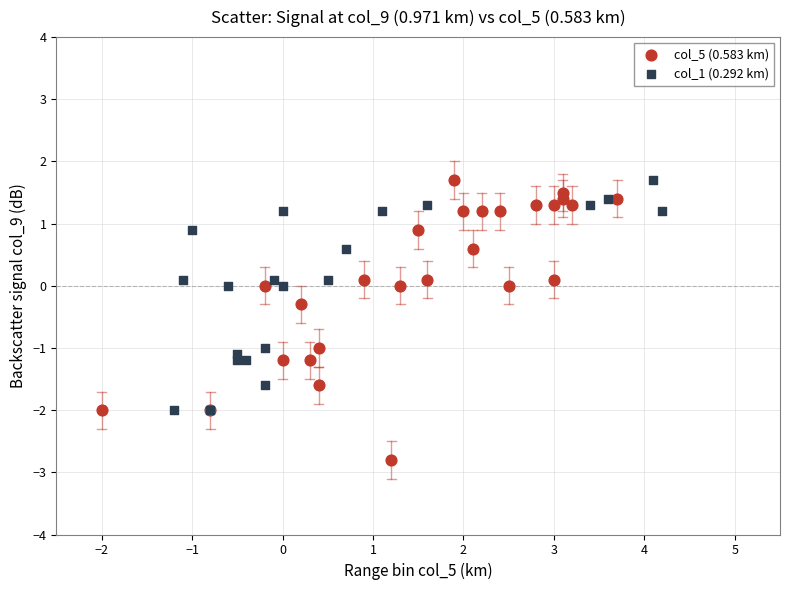

Which series has the widest spread of Y values?

col_5 (0.583 km)